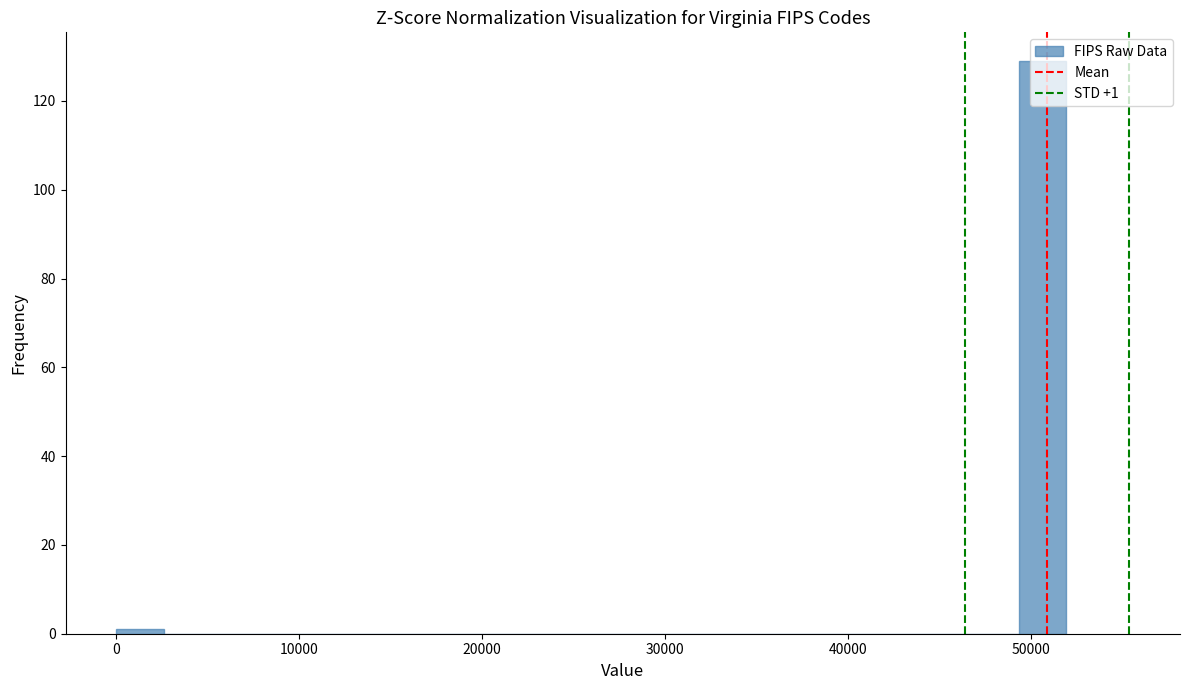

Around what value on the x-axis is the tallest bar? Give the approximate position of its centre, as read against the axis.

51000